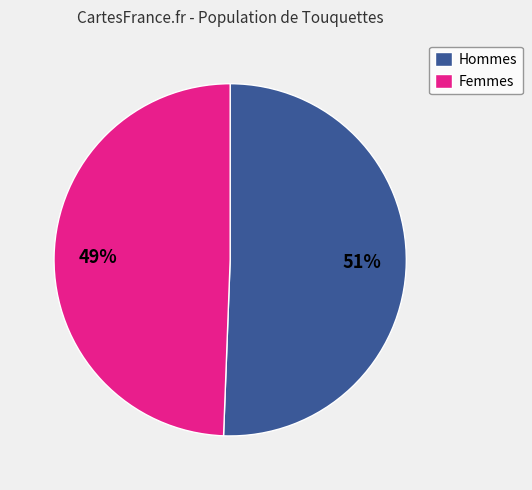

To the nearest percent, what portion does Hommes represent?

51%